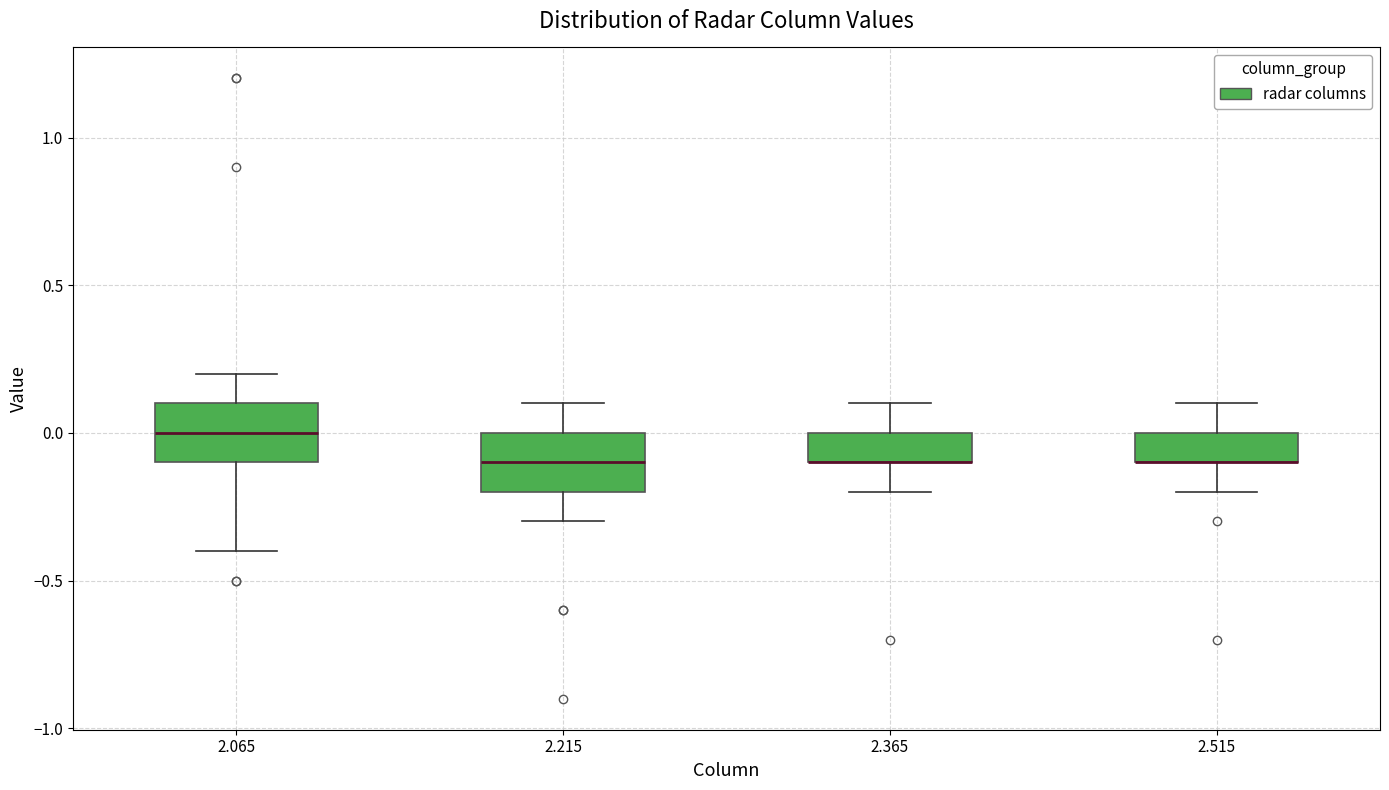

Where is the lower edge of the box at x = 2.365 on the y-axis? The values are not printed on the chart, so give them approximately, as read against the axis.

-0.1